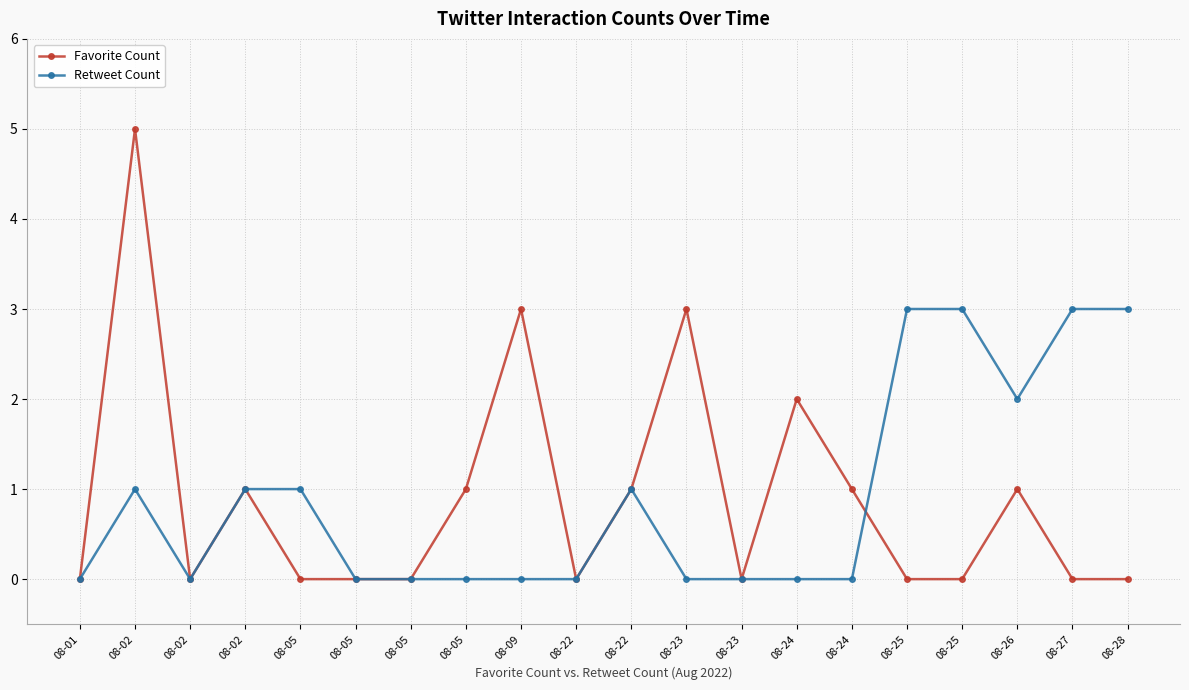

At which category is the sum across all series the highest?

08-02